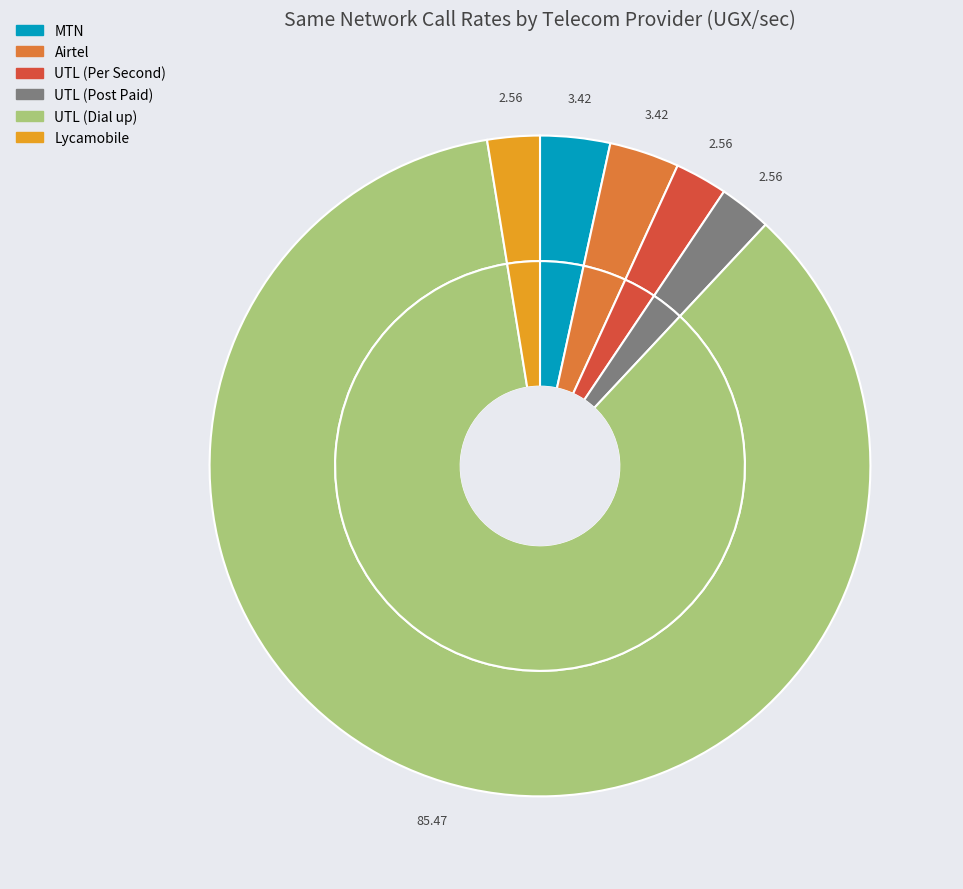

Rank the categories by value from lowest to highest.

UTL (Per Second), UTL (Post Paid), Lycamobile, MTN, Airtel, UTL (Dial up)